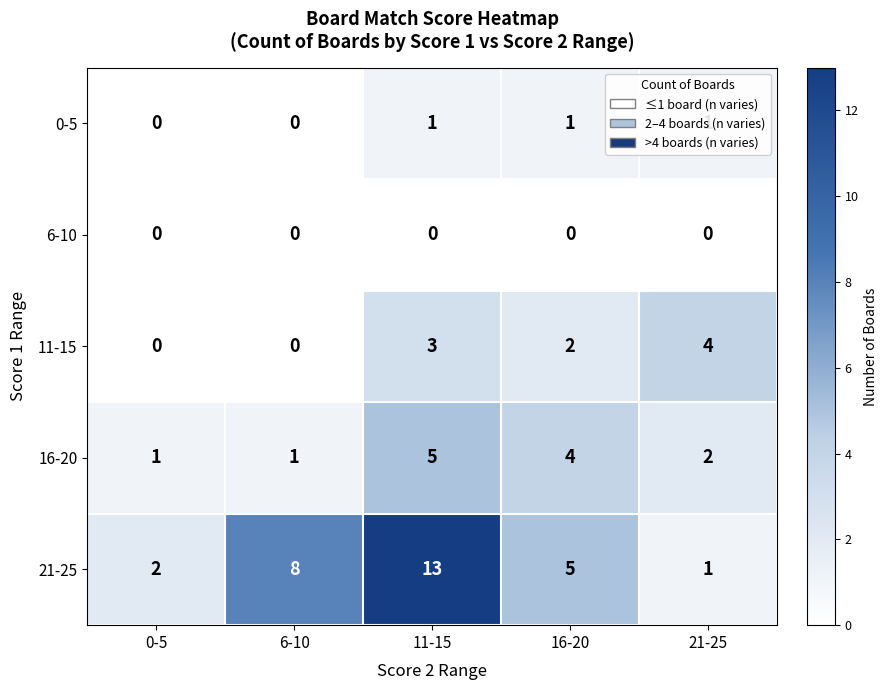

How many categories are shown in the chart?

5